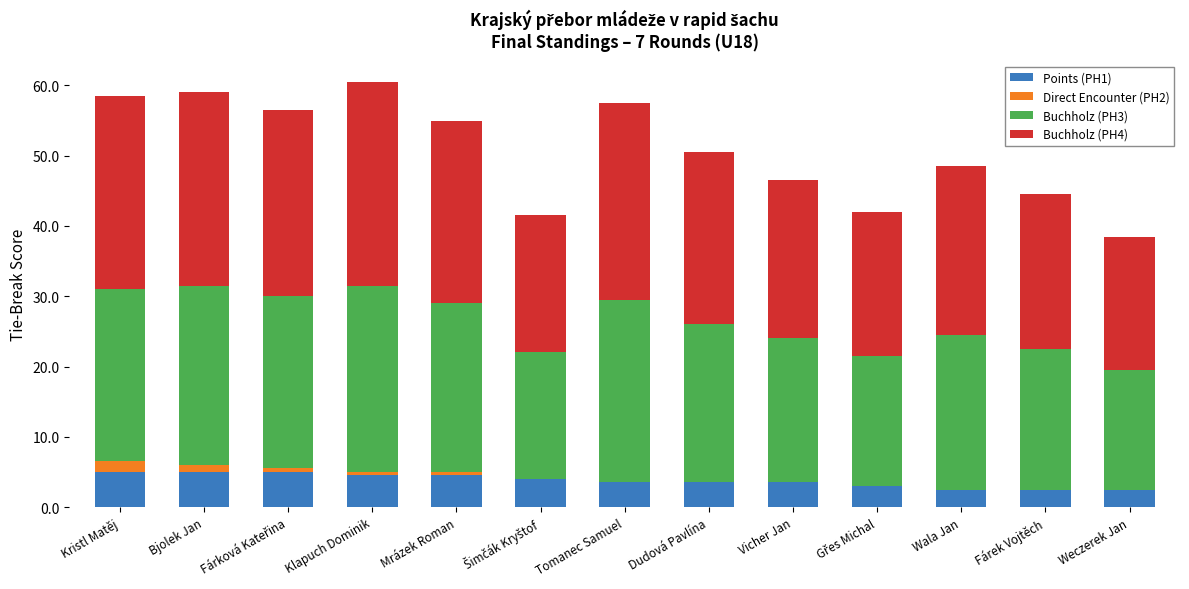

The Points (PH1) series shows 2.5 at Weczerek Jan. True or false?

True